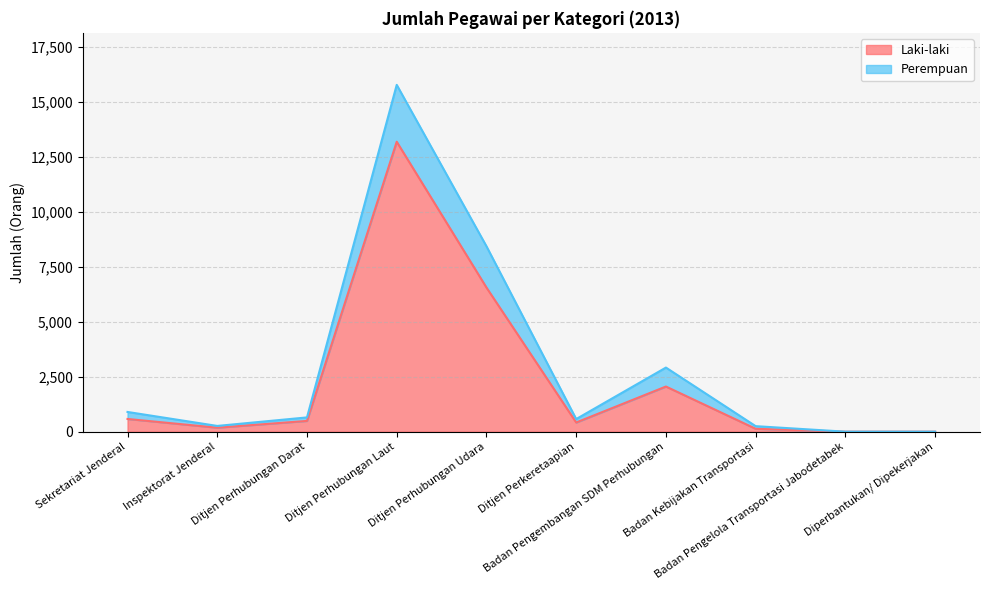

What is the label of the 7th point from the left?

Badan Pengembangan SDM Perhubungan